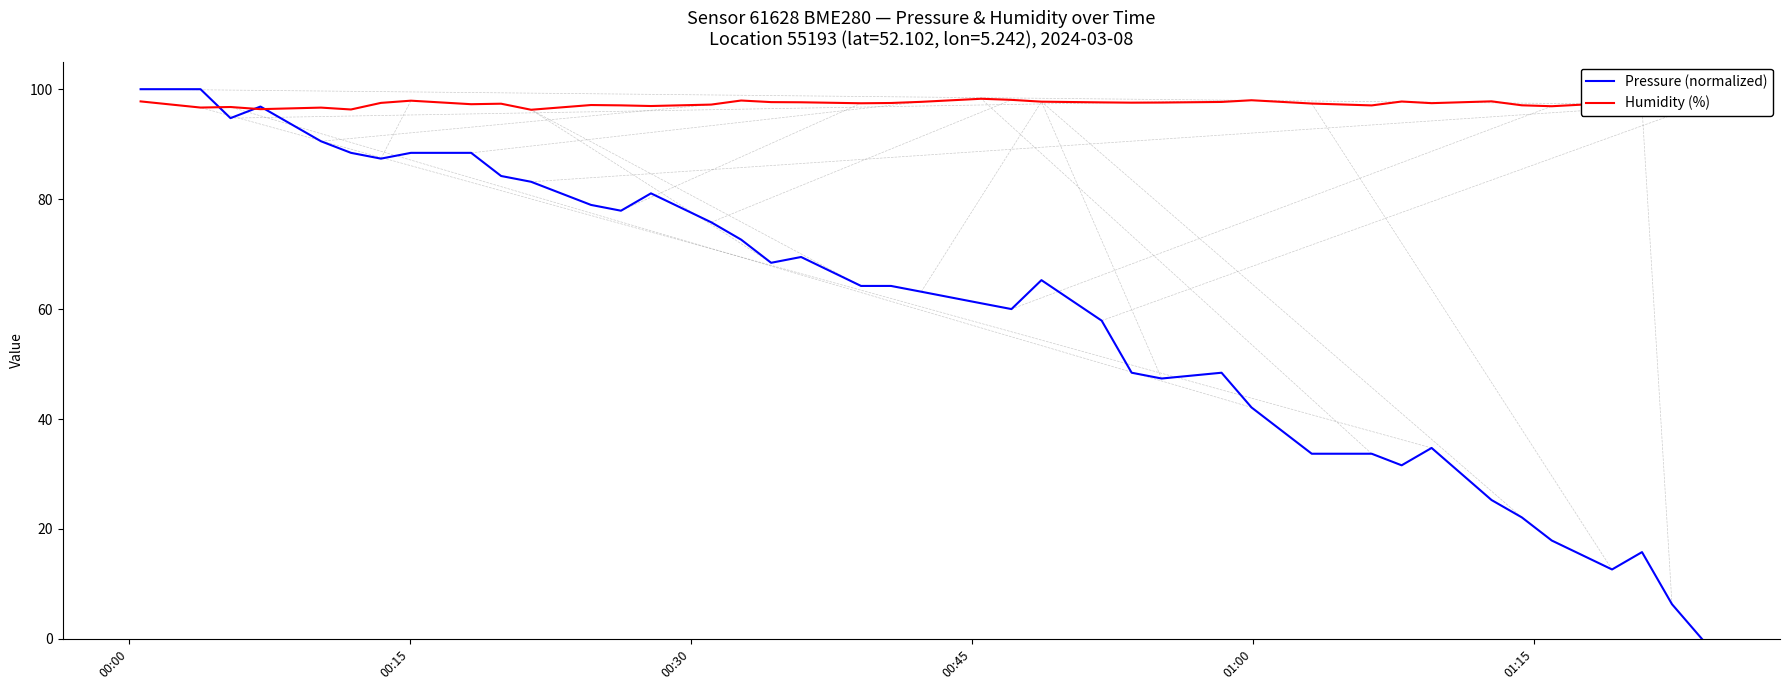

Count the number of categories in the chart.

40